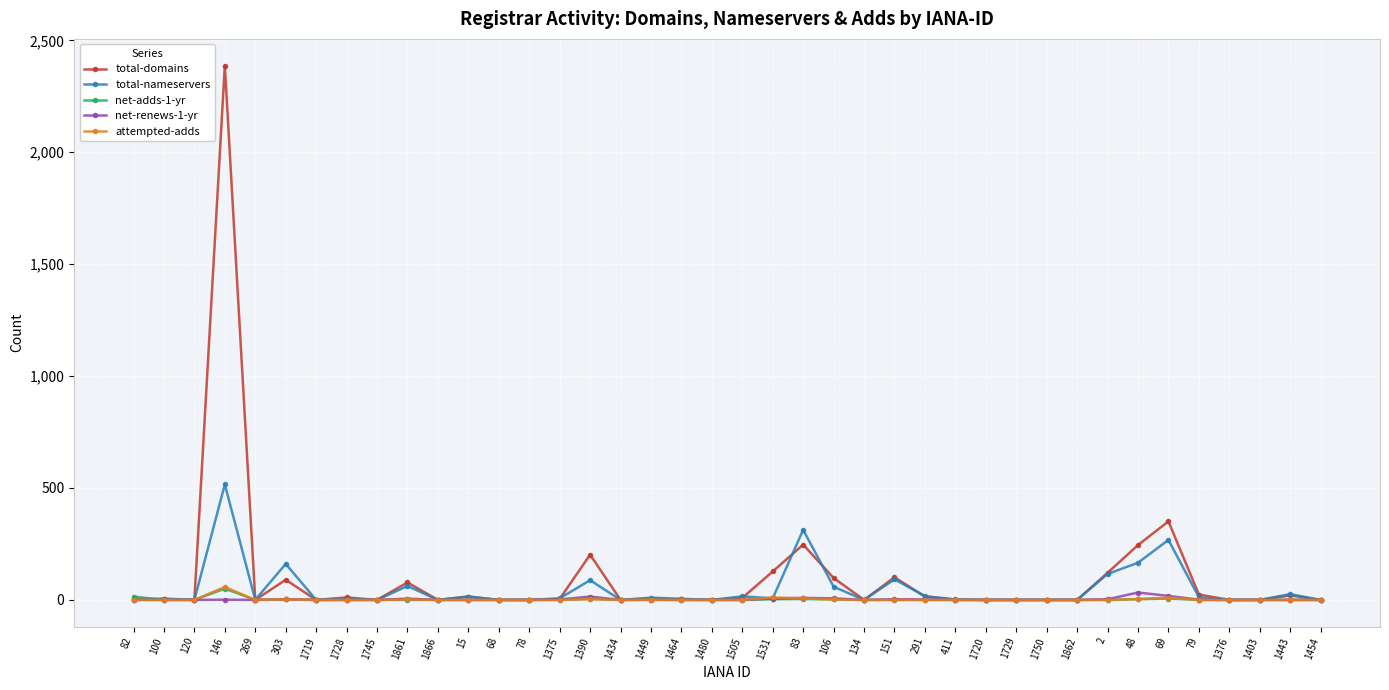

True or false: net-adds-1-yr has a value of 0 at 1861.

True